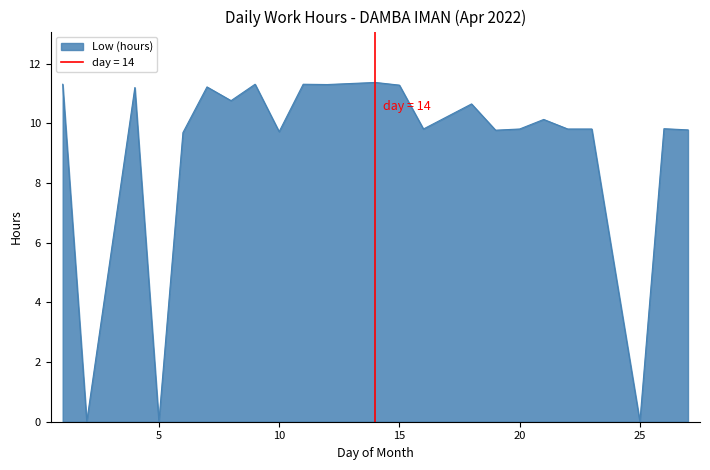

True or false: the data shows 11.3 at 11.

True